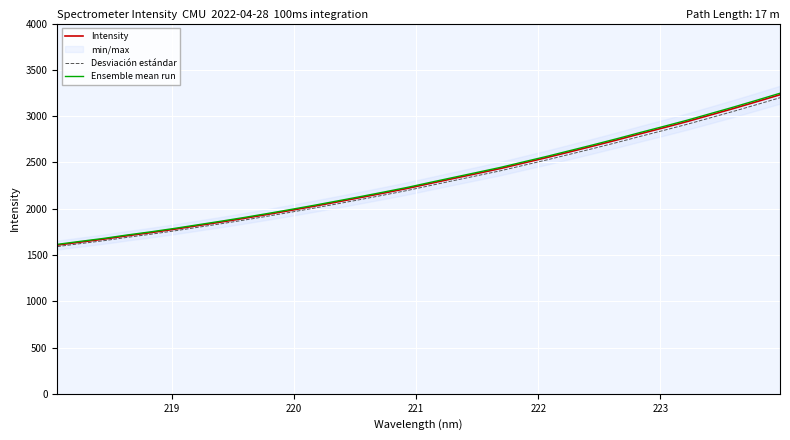

Rank the series by their average value, from highest to lowest.

Ensemble mean run, Intensity, Desviación estándar